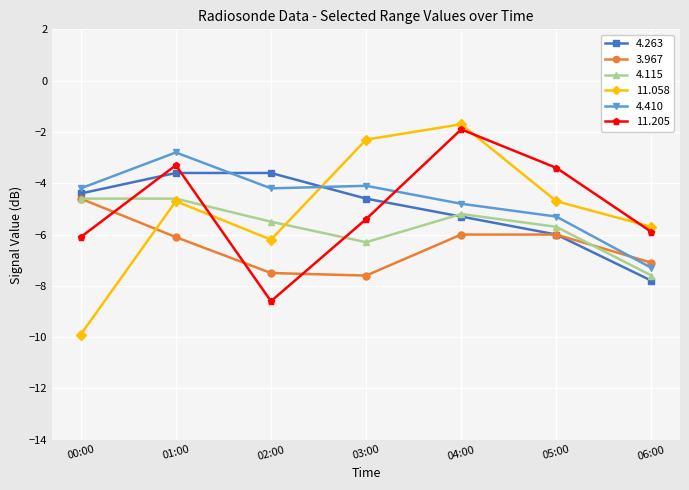

True or false: 4.410 has more than 2 interior local peaks.

False